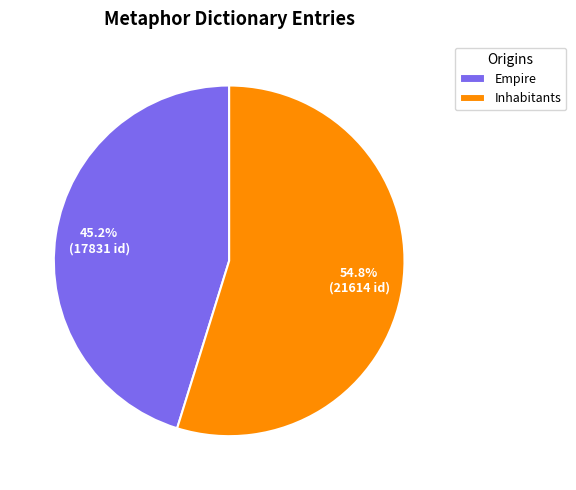

Which slice is the largest?

Inhabitants